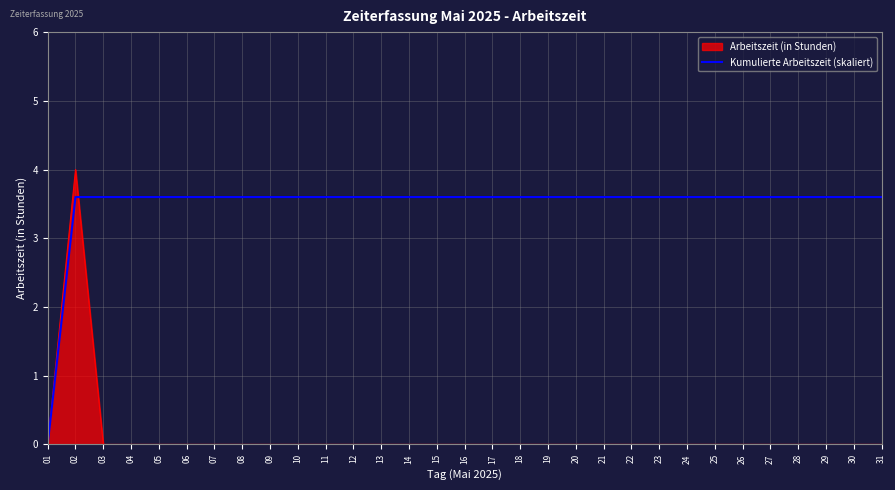

Which series has the largest total across all categories?

Kumulierte Arbeitszeit (skaliert)